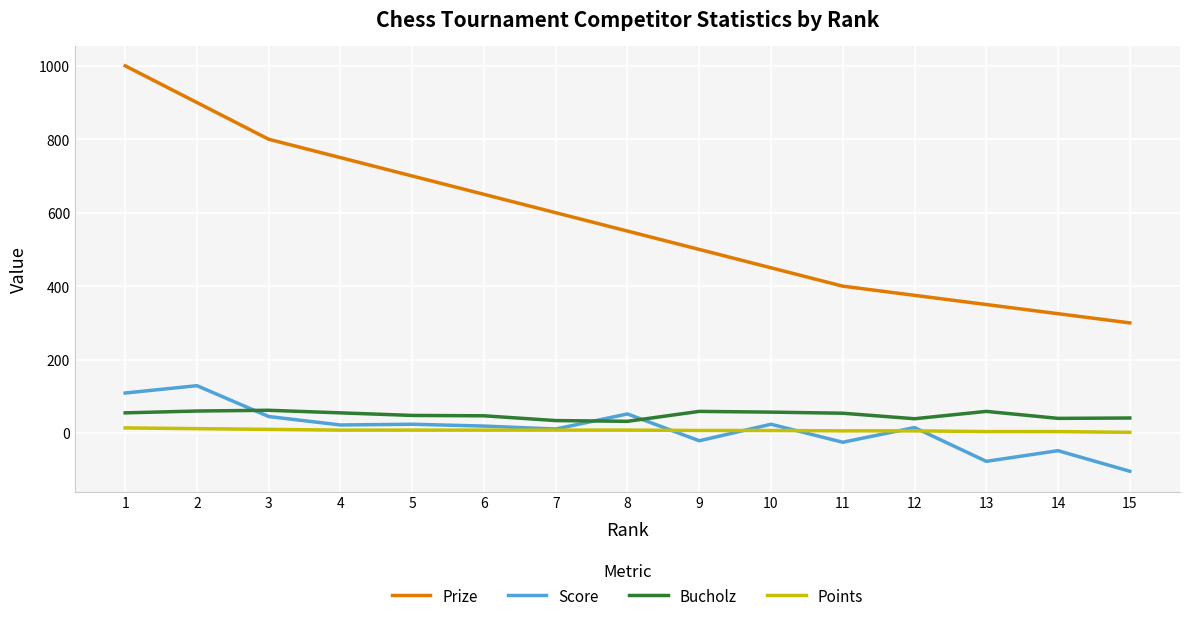

What are all the series names shown in the legend?

Prize, Score, Bucholz, Points